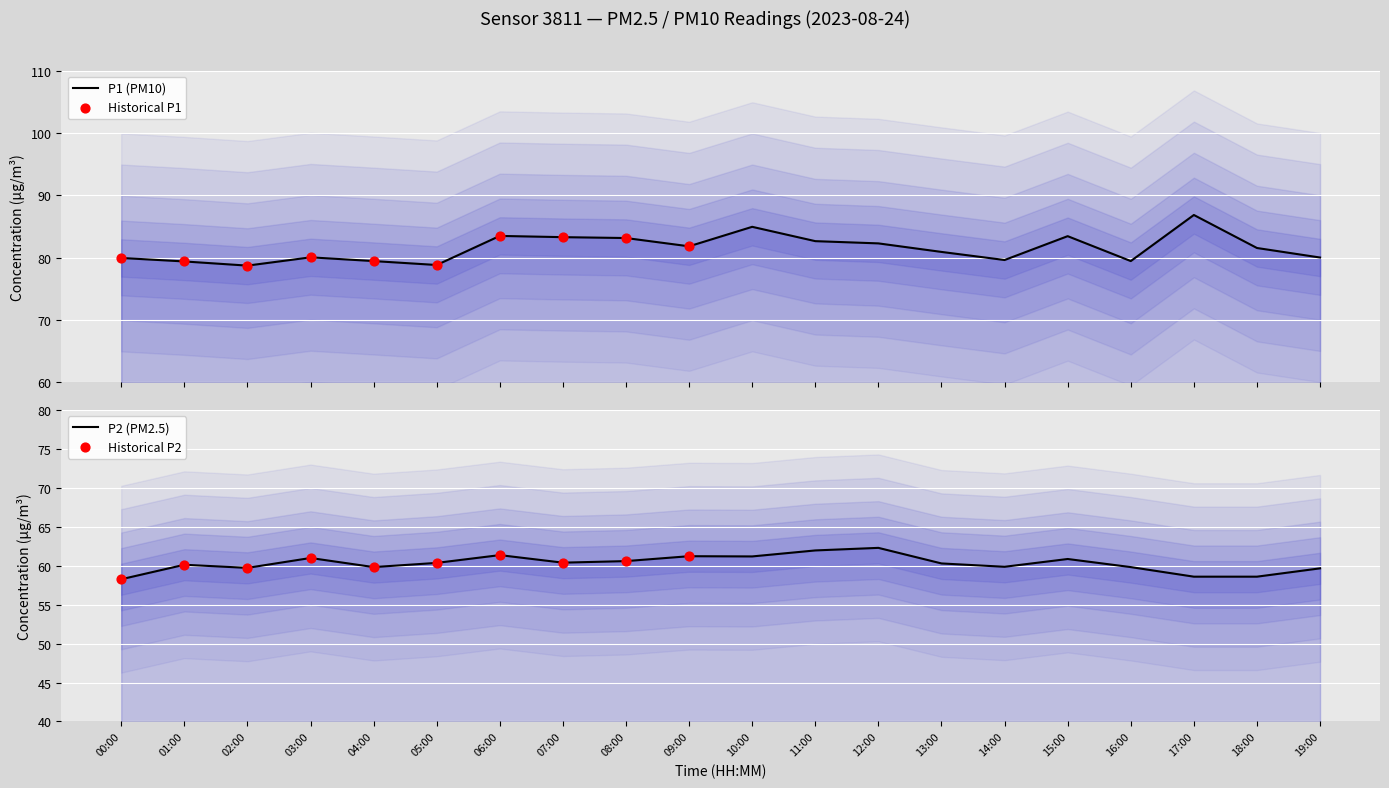

Is the value of P1 at 13:00 greater than the value of P2 at 13:00?

Yes